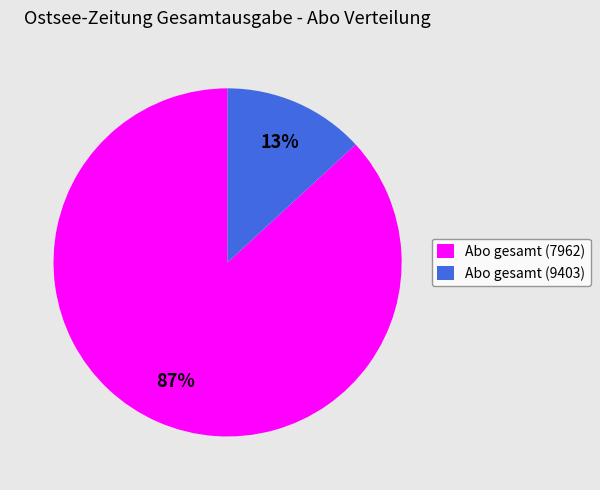

Between Abo gesamt (7962) and Abo gesamt (9403), which is larger?

Abo gesamt (7962)